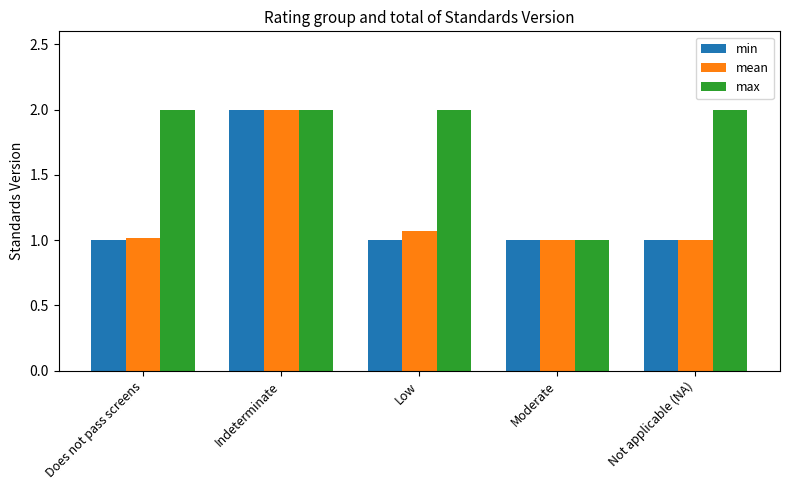

Between Indeterminate and Low, which series saw the biggest shift?

min